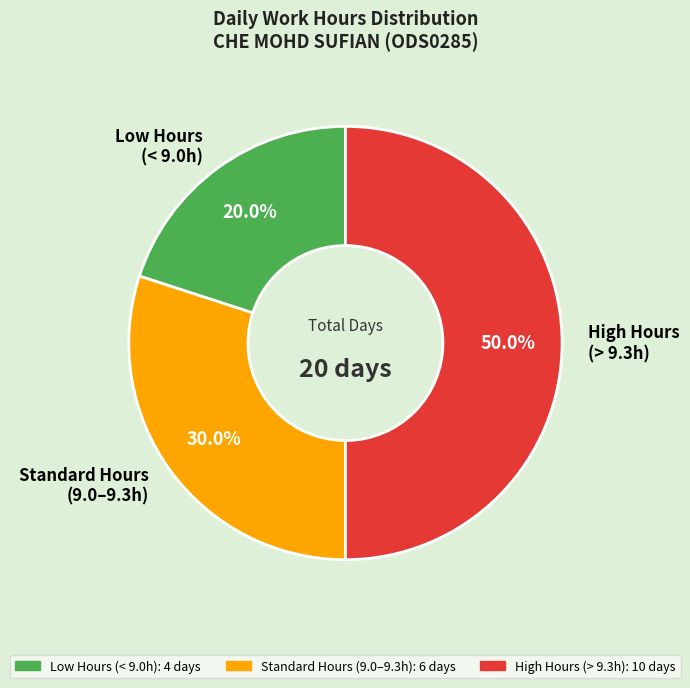

Rank the categories by value from highest to lowest.

High Hours (> 9.3h), Standard Hours (9.0–9.3h), Low Hours (< 9.0h)